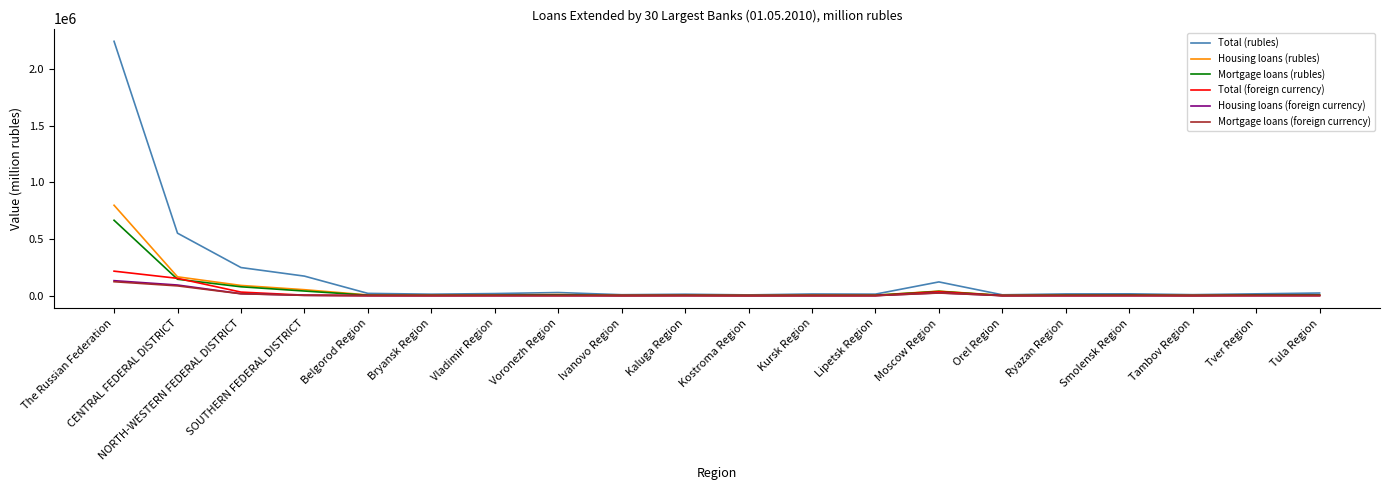

Which series changed the most between CENTRAL FEDERAL DISTRICT and Tver Region?

Total (rubles)